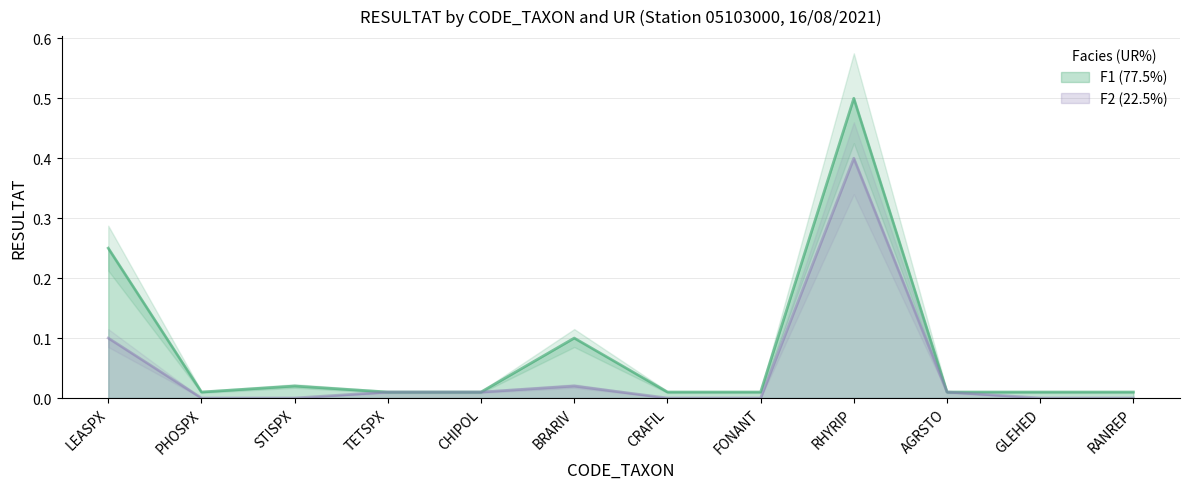

What is the label of the 8th point from the right?

CHIPOL